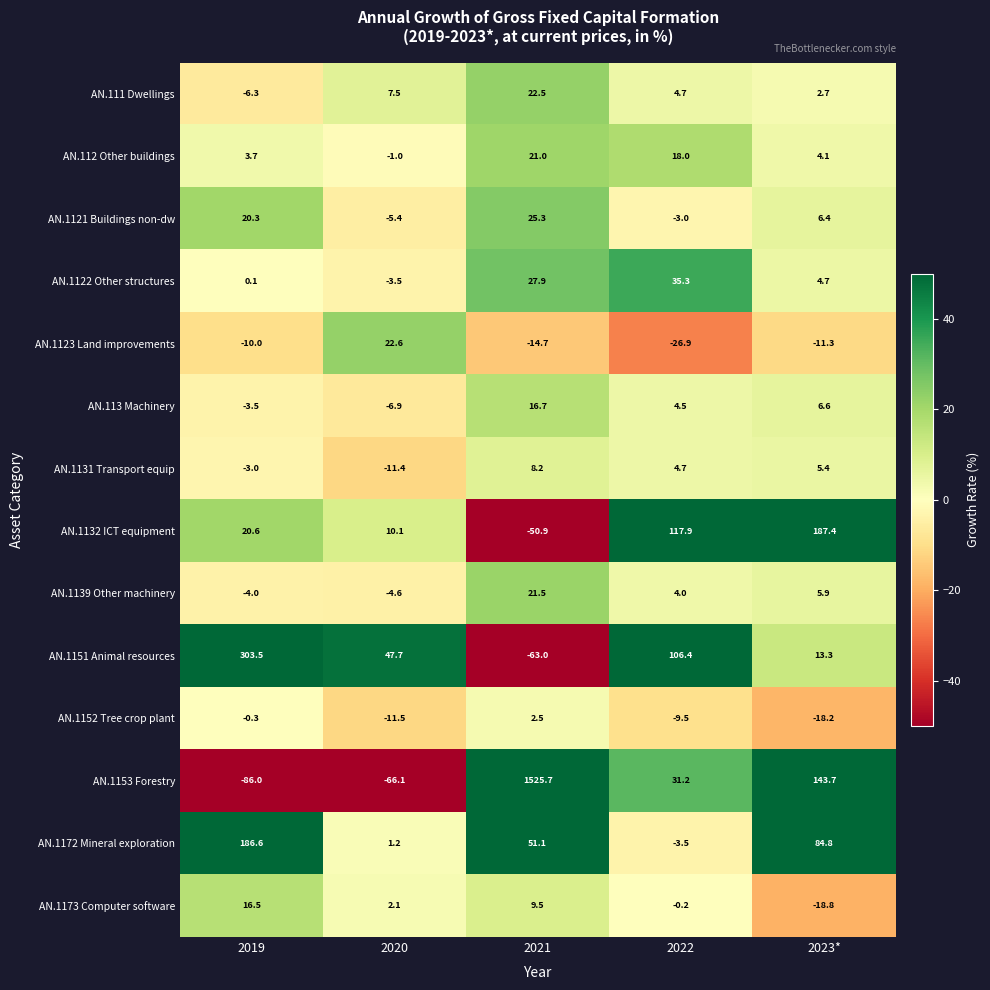

Rank the series at 2019 from highest to lowest value.

AN.1151 Animal resources, AN.1172 Mineral exploration, AN.1132 ICT equipment, AN.1121 Buildings non-dw, AN.1173 Computer software, AN.112 Other buildings, AN.1122 Other structures, AN.1152 Tree crop plant, AN.1131 Transport equip, AN.113 Machinery, AN.1139 Other machinery, AN.111 Dwellings, AN.1123 Land improvements, AN.1153 Forestry